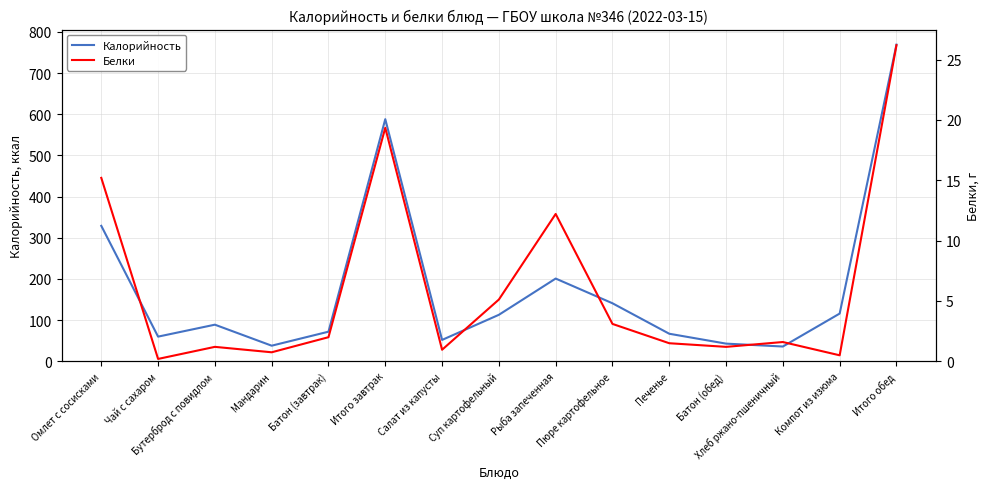

Reading left to right, transcribe all the data shown in this chart.

Калорийность: Омлет с сосисками=329.0	Чай с сахаром=60.0	Бутерброд с повидлом=89.0	Мандарин=38.0	Батон (завтрак)=72.0	Итого завтрак=588.0	Салат из капусты=52.0	Суп картофельный=113.0	Рыба запеченная=201.0	Пюре картофельное=141.0	Печенье=67.0	Батон (обед)=43.0	Хлеб ржано-пшеничный=36.0	Компот из изюма=116.0	Итого обед=769.0
Белки: Омлет с сосисками=15.2	Чай с сахаром=0.2	Бутерброд с повидлом=1.2	Мандарин=0.8	Батон (завтрак)=2.0	Итого завтрак=19.4	Салат из капусты=1.0	Суп картофельный=5.1	Рыба запеченная=12.2	Пюре картофельное=3.1	Печенье=1.5	Батон (обед)=1.2	Хлеб ржано-пшеничный=1.6	Компот из изюма=0.5	Итого обед=26.2